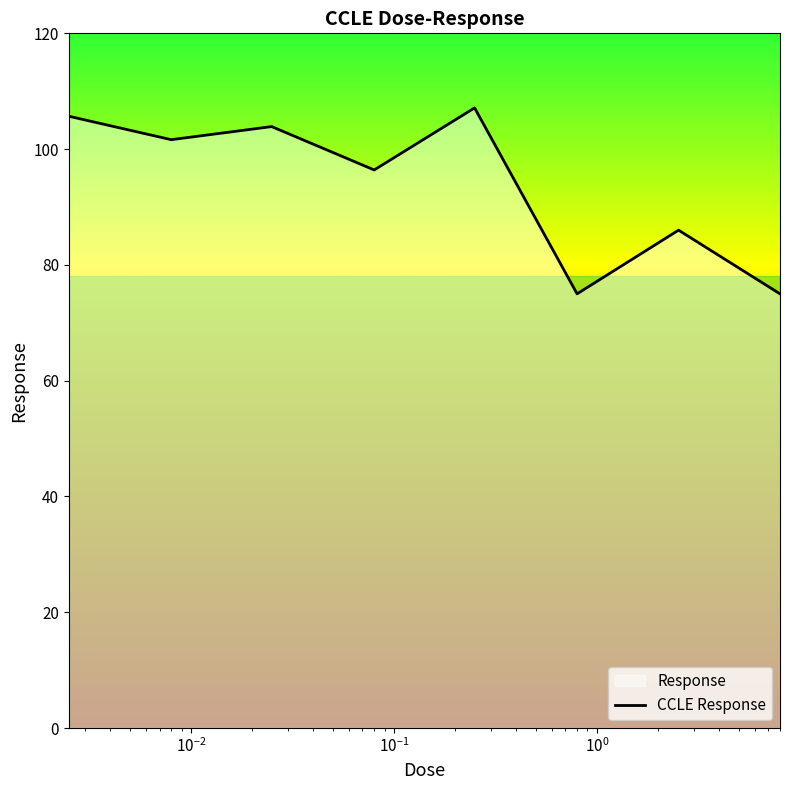

Reading left to right, what are all the values shown in this chart?

0.0025=105.7	0.008=101.6	0.025=103.9	0.08=96.4	0.25=107.1	0.8=75.0	2.53=86.0	8.0=75.0